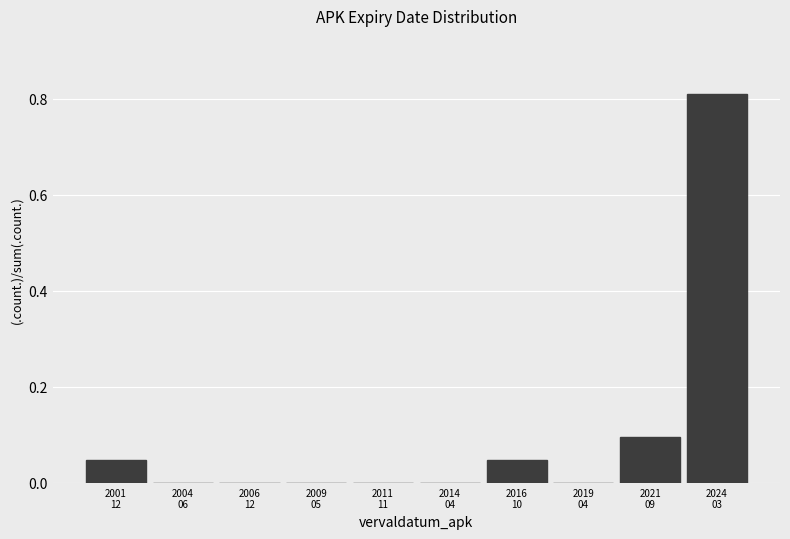

What is the sum of all values?

1.0